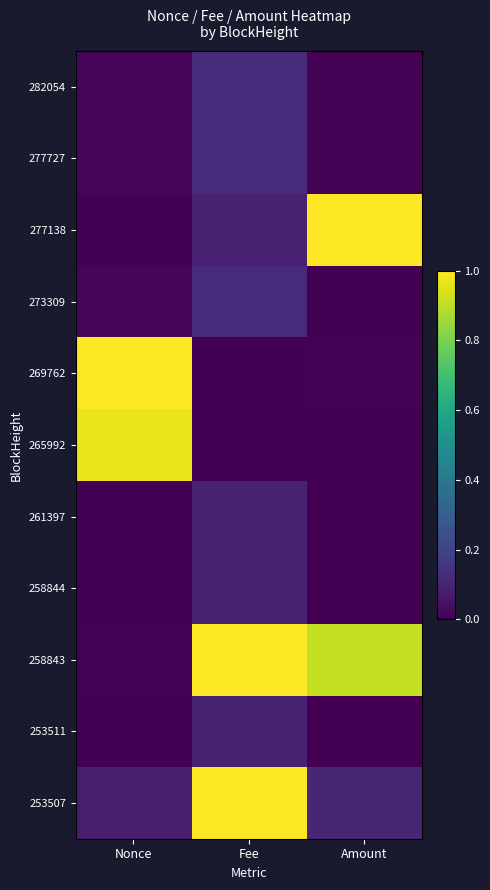

Rank the series at Nonce from lowest to highest value.

253511, 258844, 261397, 277138, 258843, 273309, 277727, 282054, 253507, 265992, 269762